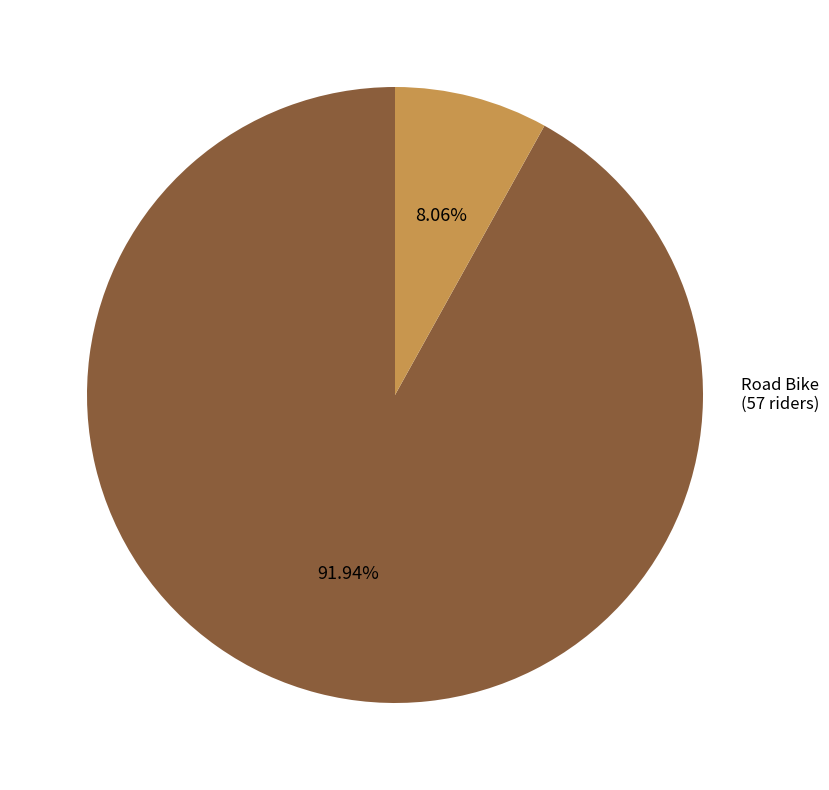

To the nearest percent, what is the average slice percentage?

50%